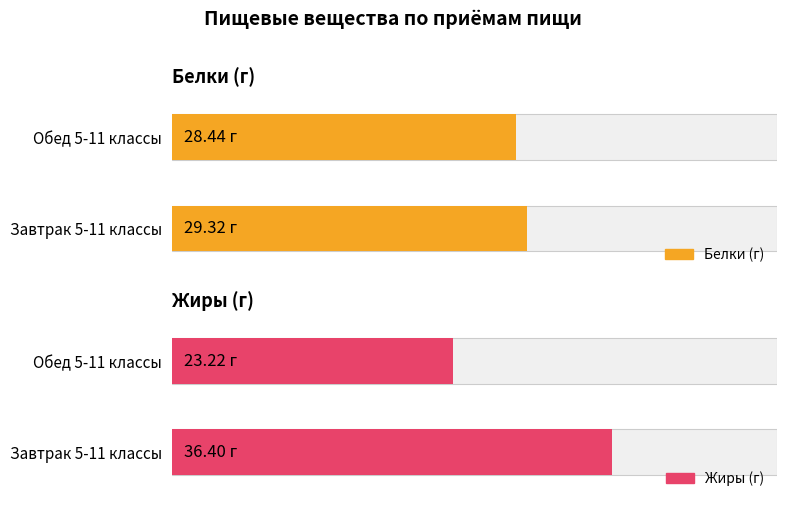

Rank the series by their average value, from lowest to highest.

Белки (г), Жиры (г)